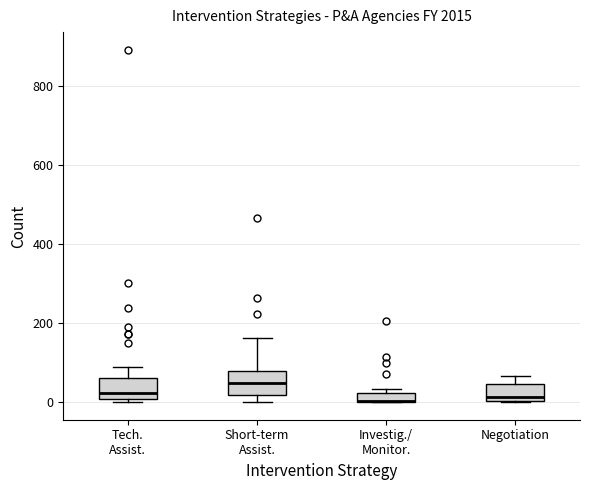

Where is the lower edge of the box for Short-term Assist. on the y-axis? The values are not printed on the chart, so give them approximately, as read against the axis.

20